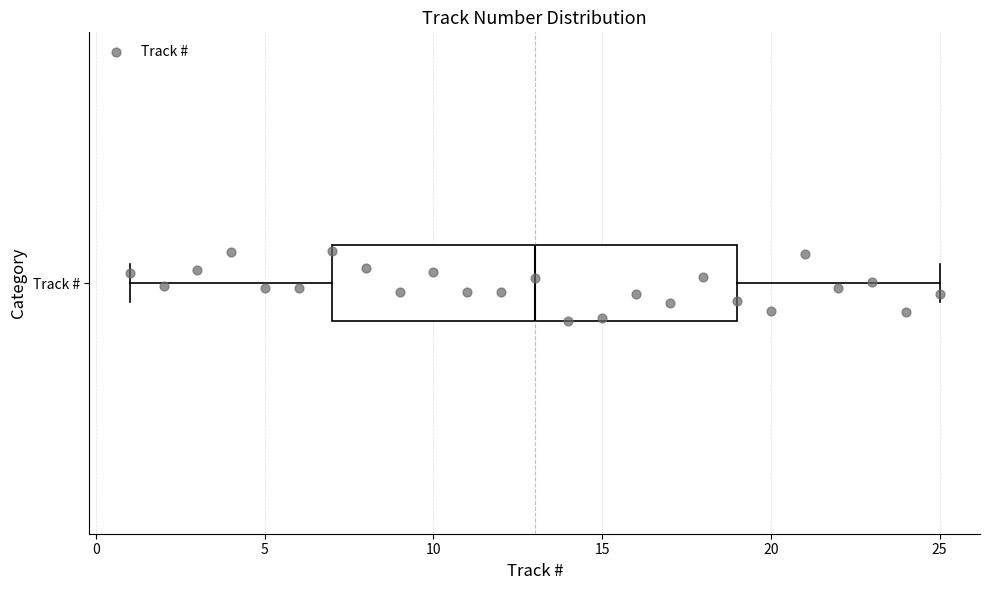

Where does the left whisker of the box for Track # end on the x-axis? The values are not printed on the chart, so give them approximately, as read against the axis.

1